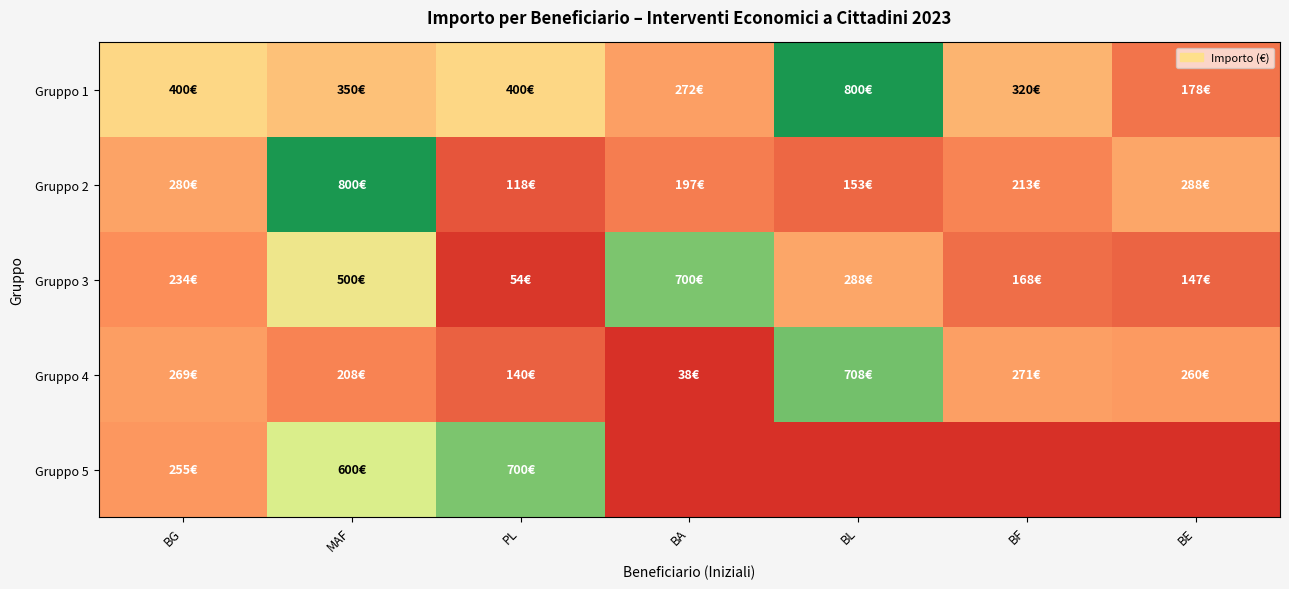

List the series in order of their peak value, highest first.

Gruppo 1, Gruppo 2, Gruppo 4, Gruppo 3, Gruppo 5